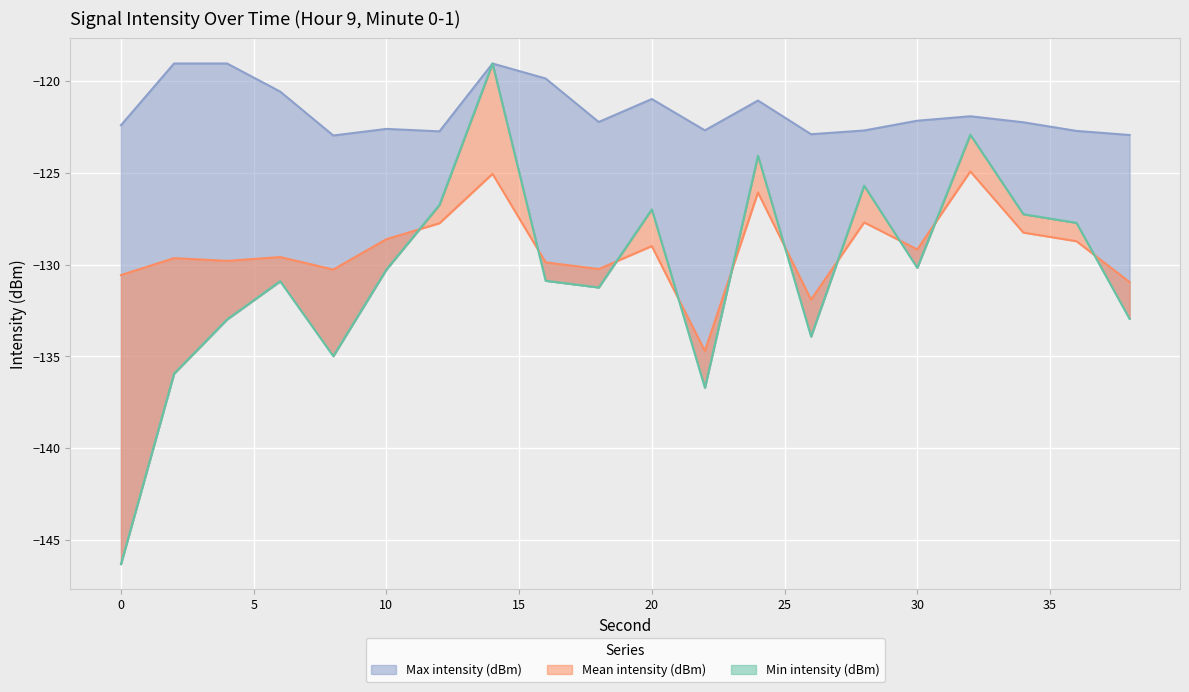

Count the number of data series in this chart.

3